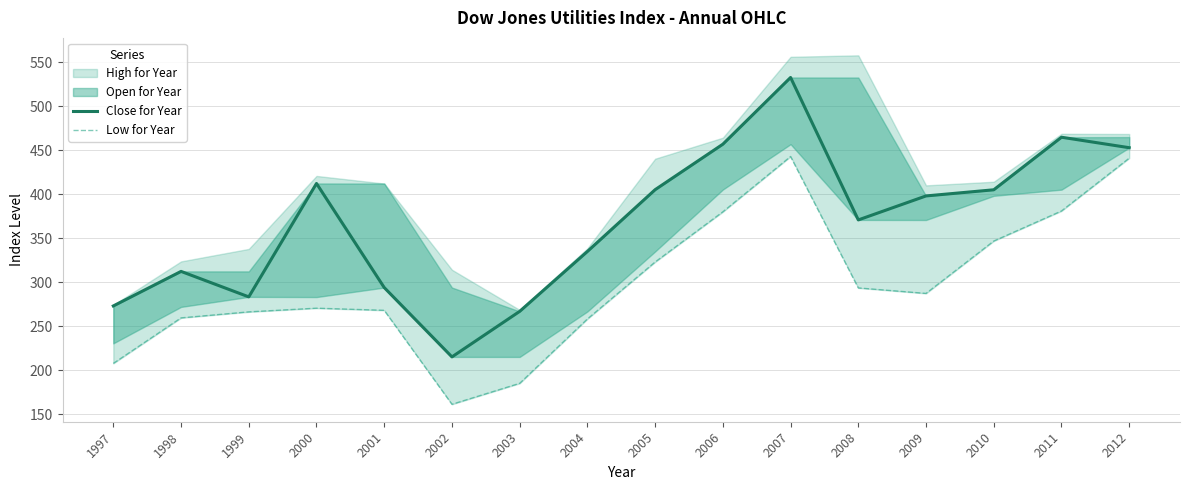

What is the difference between the highest and lowest values at 2003?

81.7